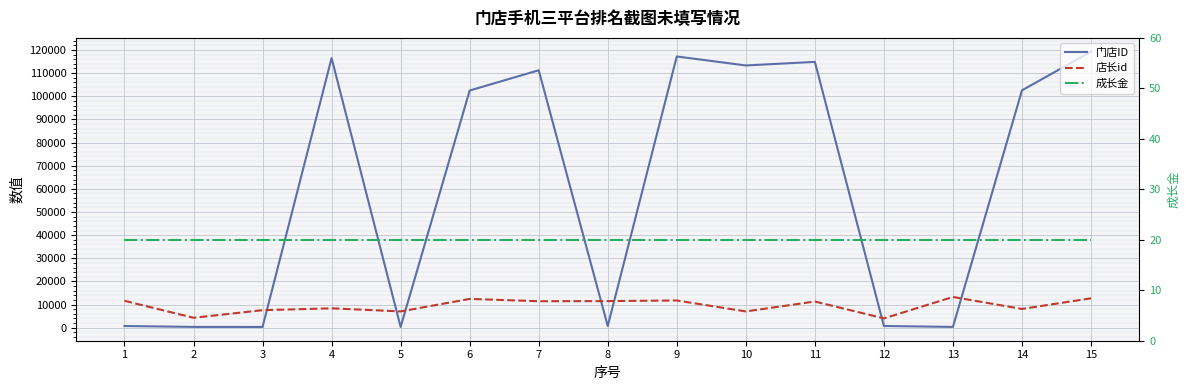

Rank the series at 14 from lowest to highest value.

成长金, 店长id, 门店ID